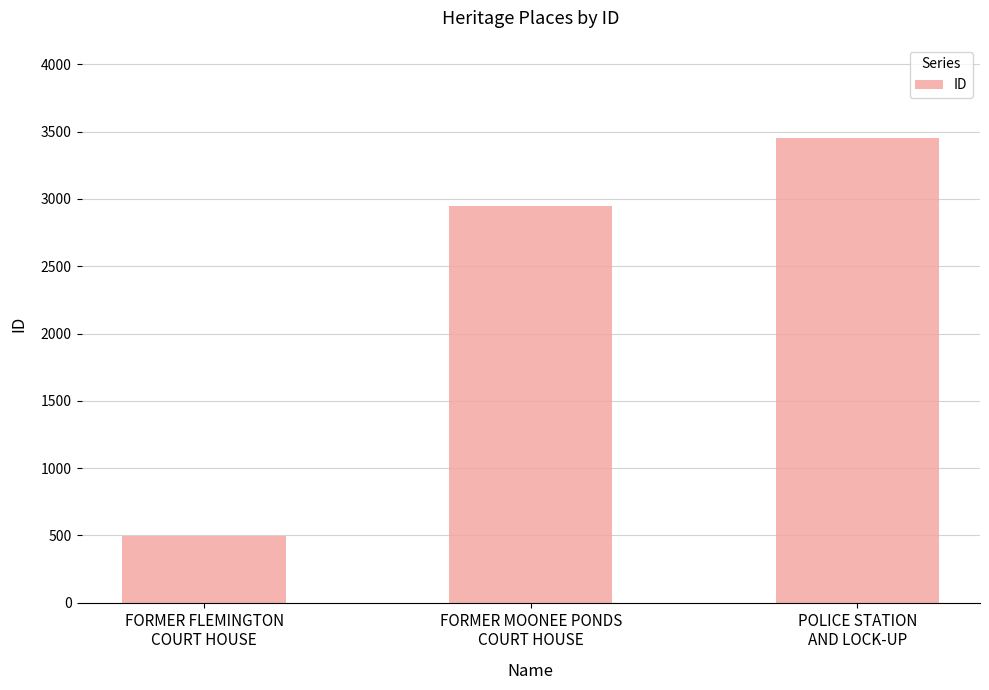

The chart shows a value of 114 at FORMER FLEMINGTON
COURT HOUSE. True or false?

False